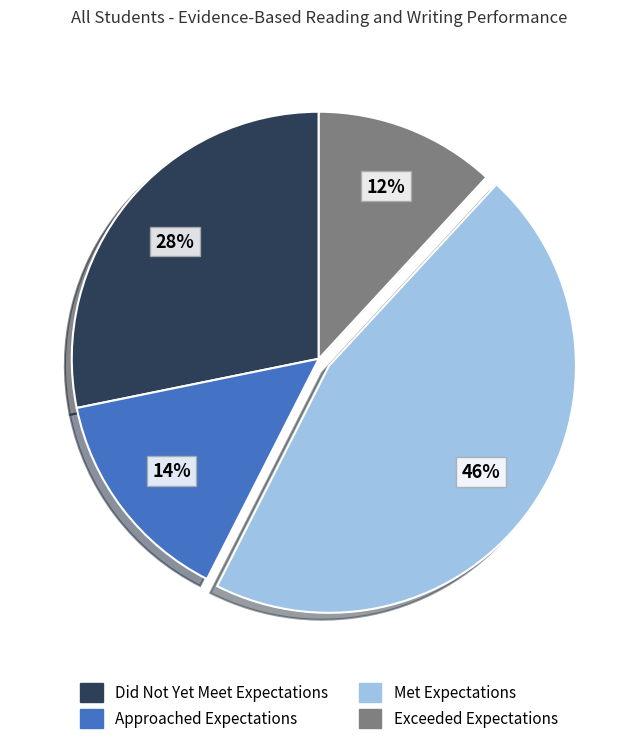

Approximately how many times larger is the value at Met Expectations compared to Did Not Yet Meet Expectations?

1.6